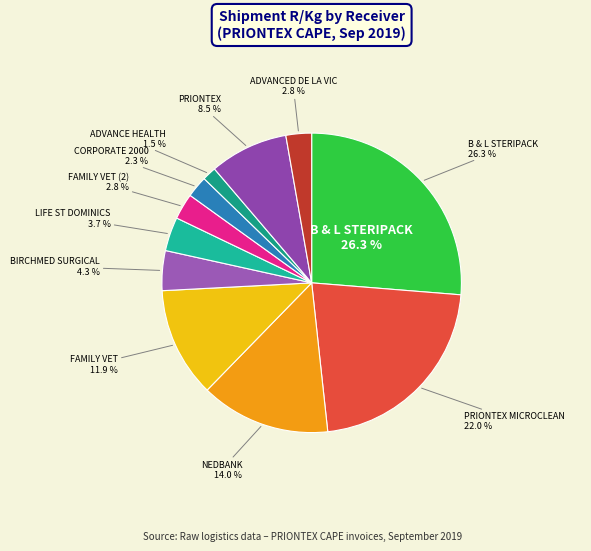

The ADVANCED DE LA VIC slice represents 3% of the pie. True or false?

True